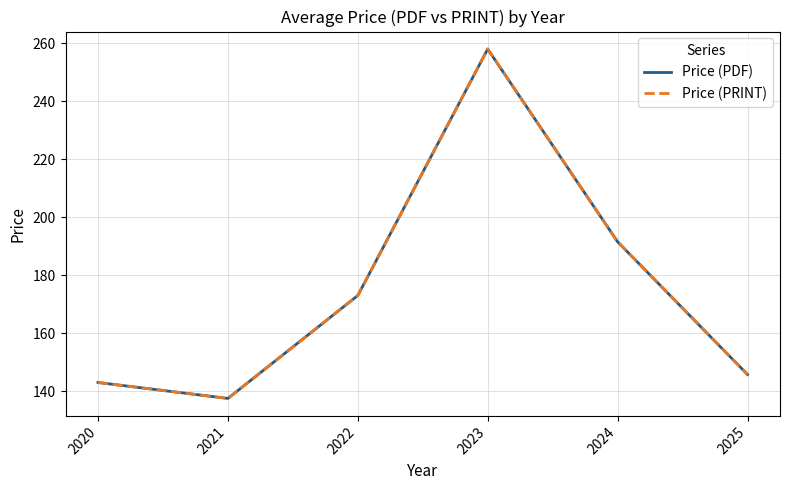

Does the chart have visible grid lines?

Yes